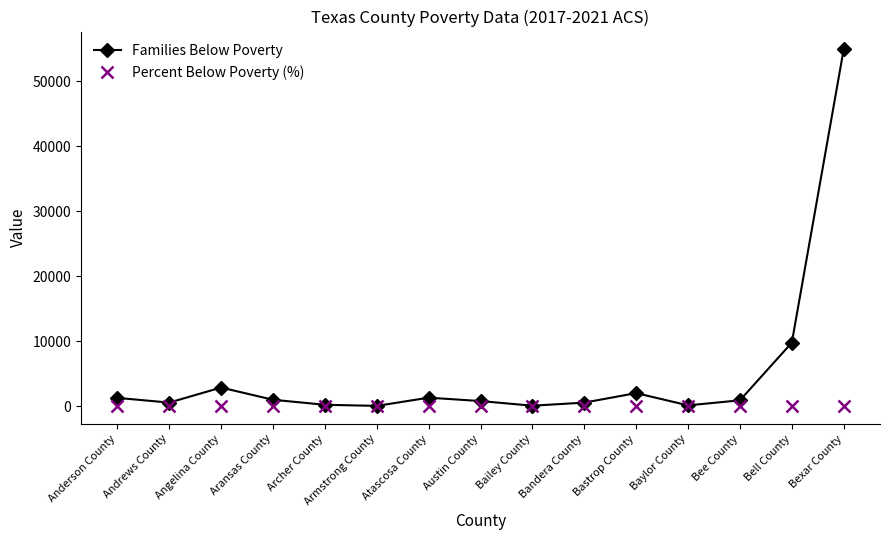

True or false: Families Below Poverty has more than 1 points higher than both neighbors.

True